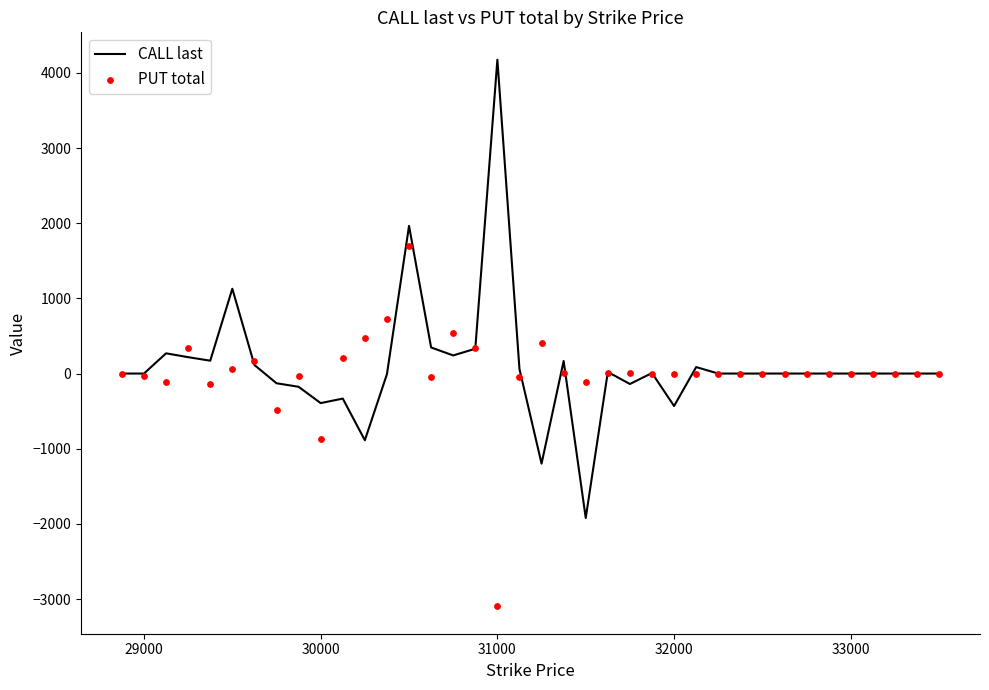

Which series reaches the minimum Y coordinate?

PUT total